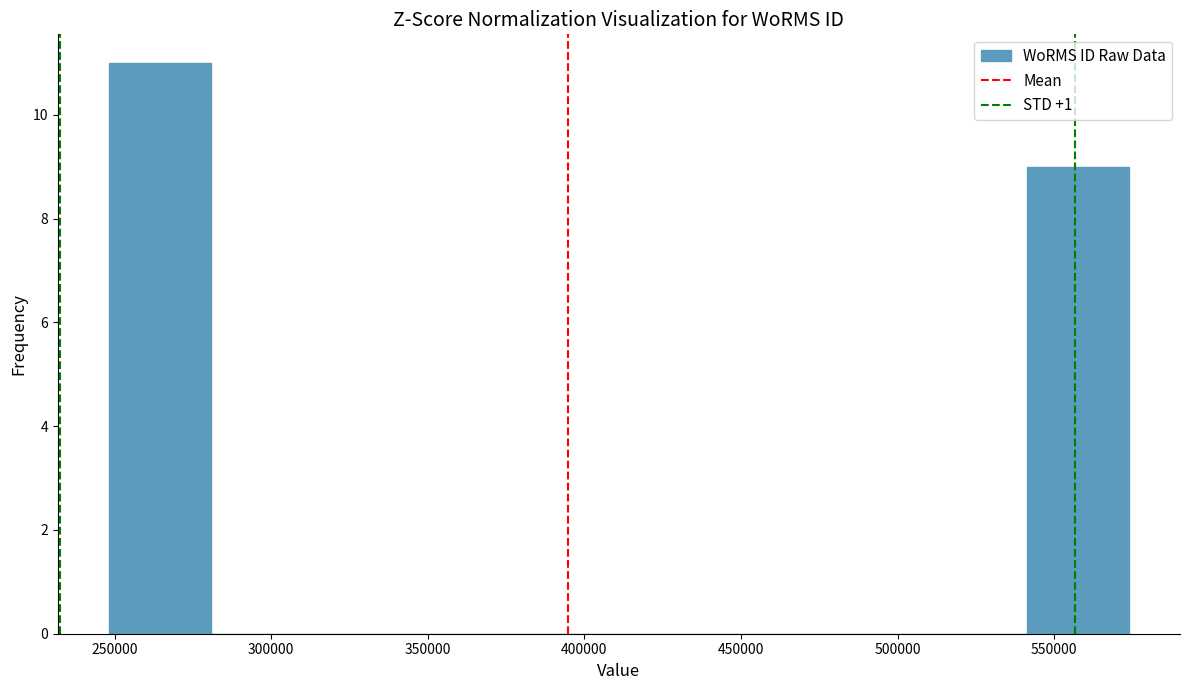

Which range on the x-axis has the tallest bar?

250000 to 280000